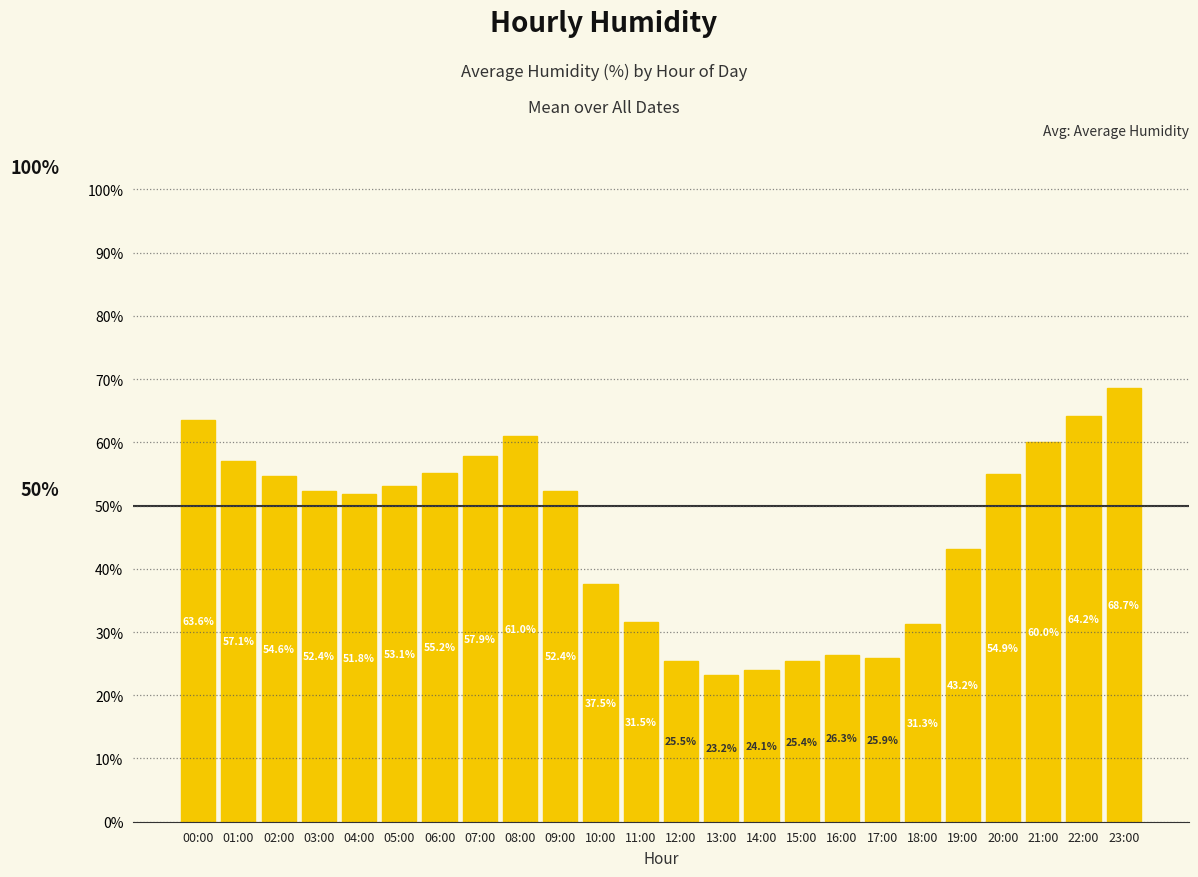

What is the label of the 18th bar from the left?

17:00